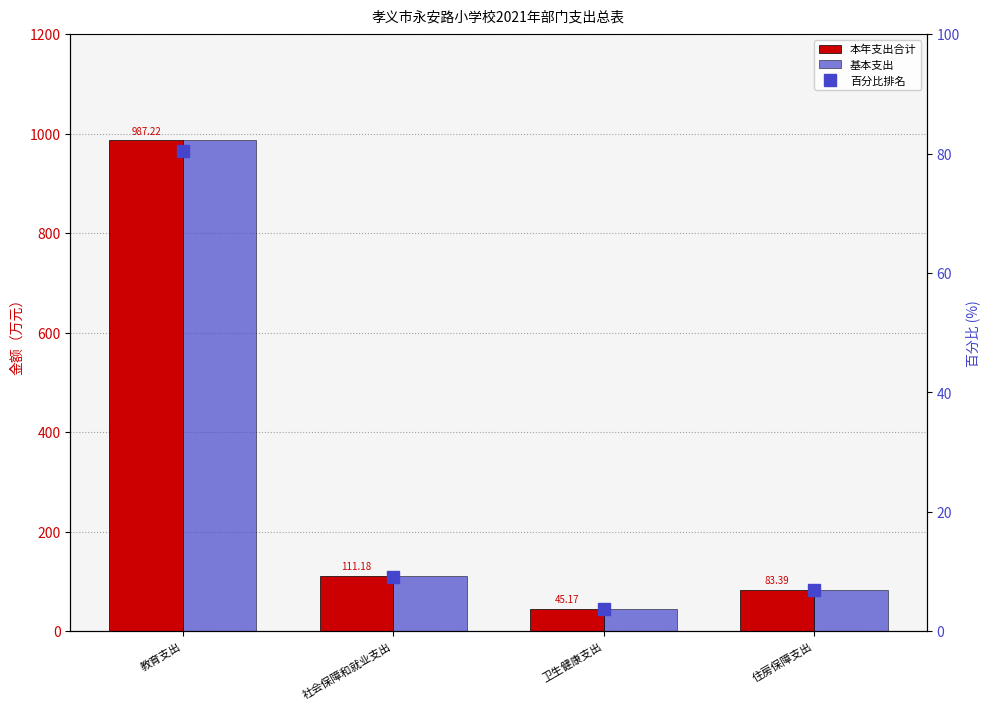

At which label does 本年支出合计 reach its peak?

教育支出